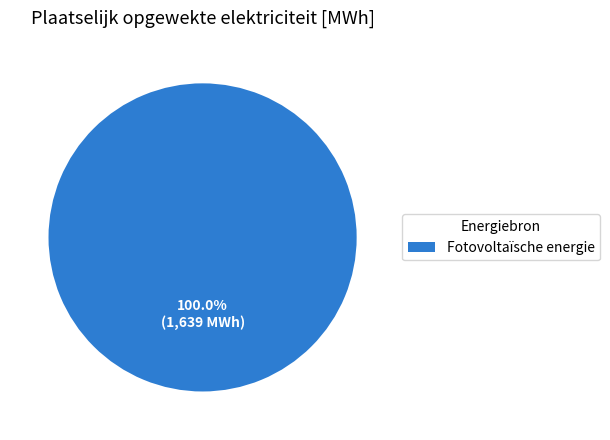

Count the number of slices in the pie.

1